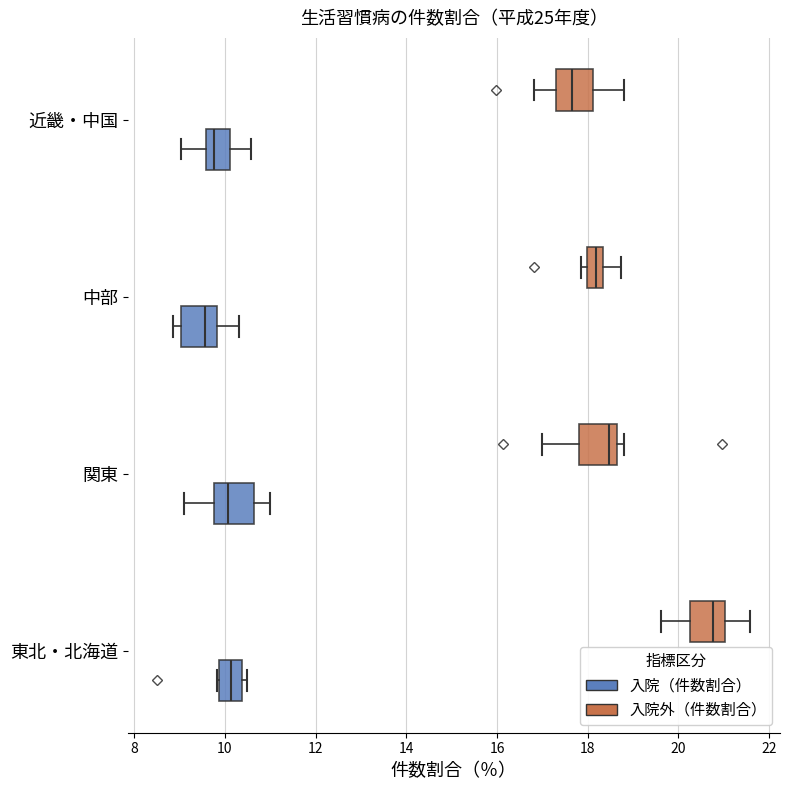

Reading bottom to top, transcribe this box plot: for each box, give where its median line is, the range the box spans, and where its two whiskers end, as read against the x-axis. The values are not printed on the chart, so give them approximately, as read against the axis.

東北・北海道 (入院（件数割合）): median 10.2, box 9.8 to 10.4, whiskers 9.8 to 10.4 (just right of the box's right edge)
東北・北海道 (入院外（件数割合）): median 20.8, box 20.2 to 21.0, whiskers 19.6 to 21.6
関東 (入院（件数割合）): median 10.0, box 9.8 to 10.6, whiskers 9.2 to 11.0
関東 (入院外（件数割合）): median 18.4, box 17.8 to 18.6, whiskers 17.0 to 18.8
中部 (入院（件数割合）): median 9.6, box 9.0 to 9.8, whiskers 8.8 to 10.4
中部 (入院外（件数割合）): median 18.2, box 18.0 to 18.4, whiskers 17.8 to 18.8
近畿・中国 (入院（件数割合）): median 9.8, box 9.6 to 10.2, whiskers 9.0 to 10.6
近畿・中国 (入院外（件数割合）): median 17.6, box 17.2 to 18.2, whiskers 16.8 to 18.8